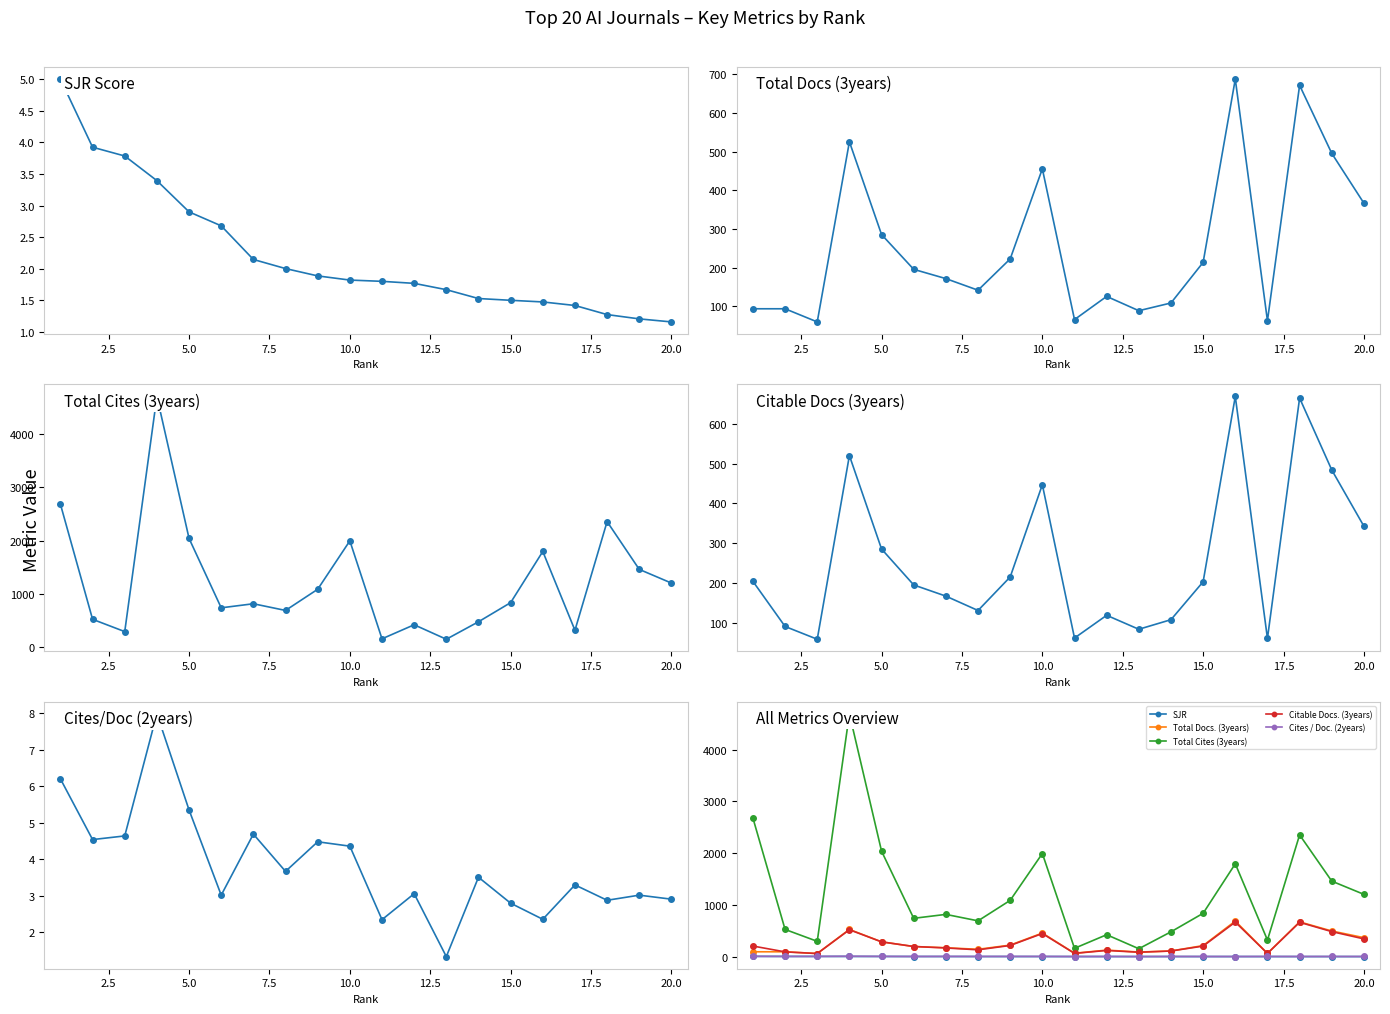

Which series has the widest spread of values?

Total Cites (3years)